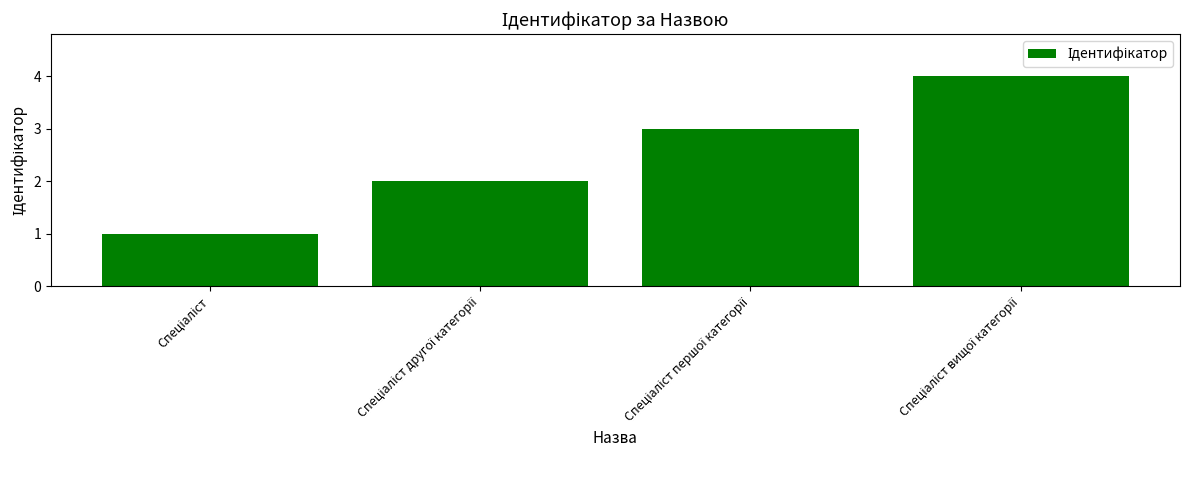

What is the sum of all values?

10